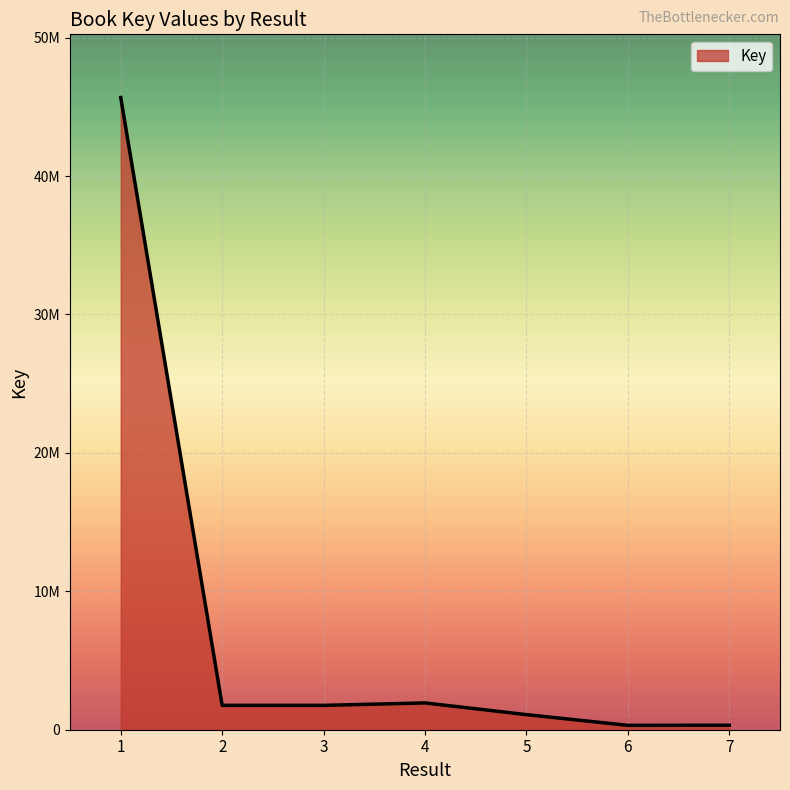

What is the greatest value displayed?

45667630